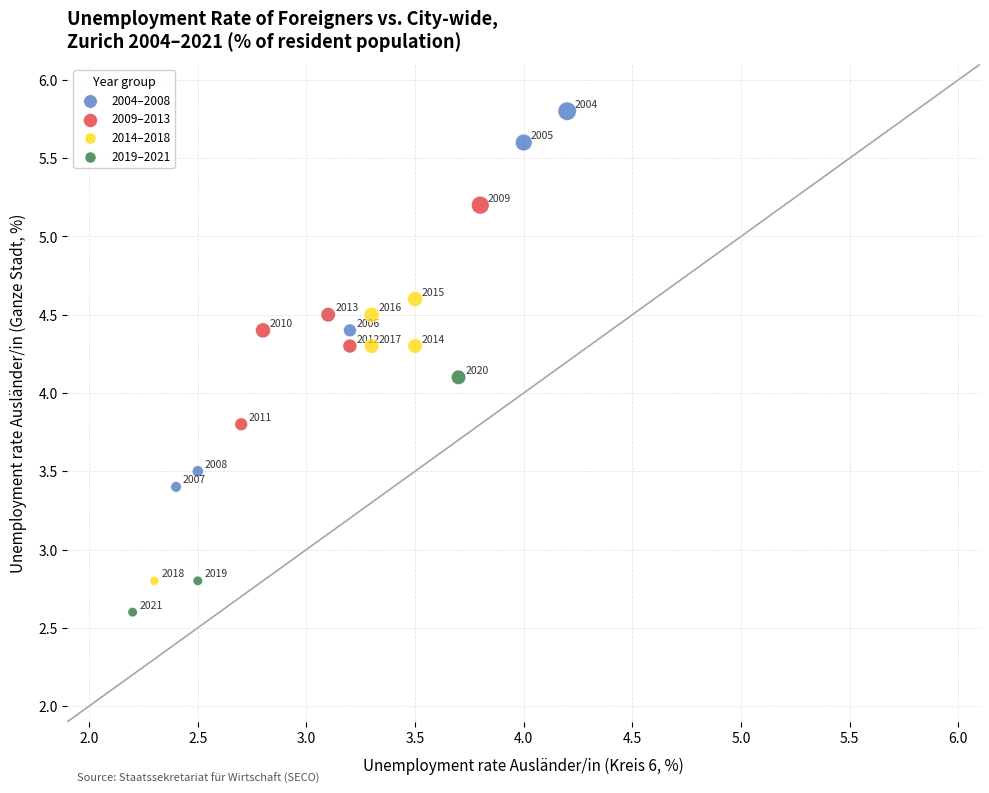

What are all the series names shown in the legend?

2004–2008, 2009–2013, 2014–2018, 2019–2021